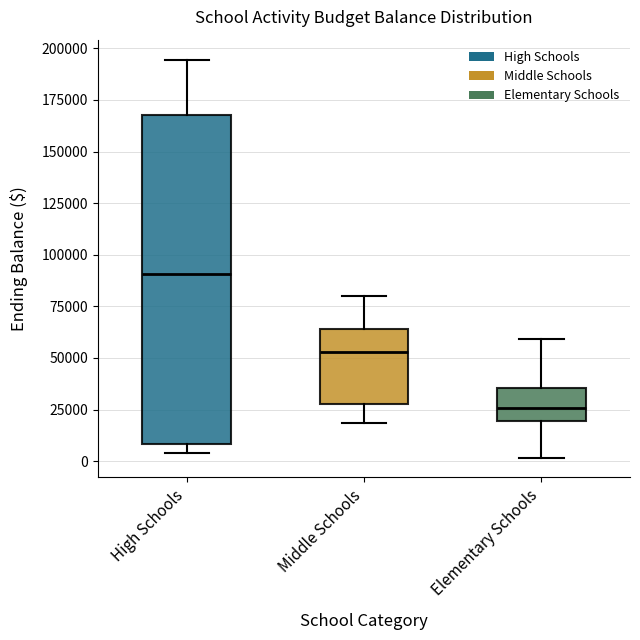

Reading left to right, read every box against the y-axis: the position of its median line, the range the box covers, and the ends of its whiskers. The values are not printed on the chart, so give them approximately, as read against the axis.

High Schools: median 90000, box 10000 to 170000, whiskers 5000 to 195000
Middle Schools: median 55000, box 30000 to 65000, whiskers 20000 to 80000
Elementary Schools: median 25000, box 20000 to 35000, whiskers 0 to 60000